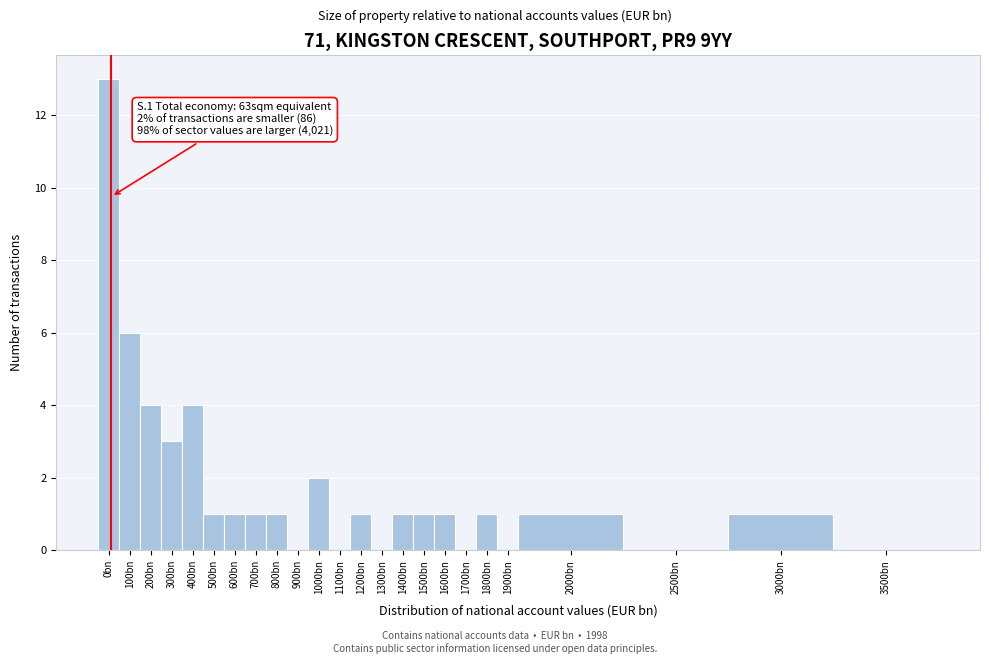

Reading left to right, what are all the values shown in this chart?

0bn=13	100bn=6	200bn=4	300bn=3	400bn=4	500bn=1	600bn=1	700bn=1	800bn=1	900bn=0	1000bn=2	1100bn=0	1200bn=1	1300bn=0	1400bn=1	1500bn=1	1600bn=1	1700bn=0	1800bn=1	1900bn=0	2000bn=1	2500bn=0	3000bn=1	3500bn=0